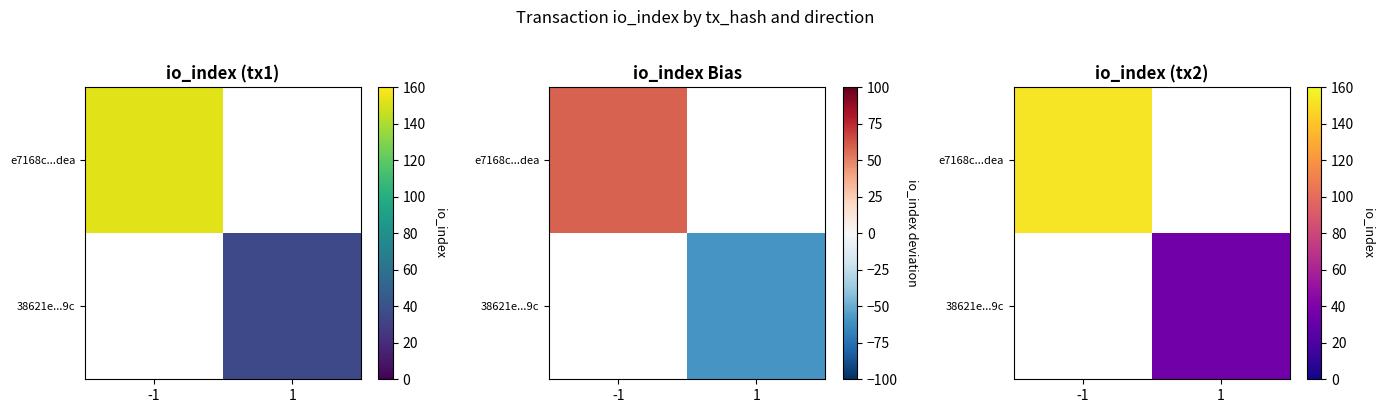

List the series in order of their overall mean, highest first.

e7168c...dea, 38621e...9c